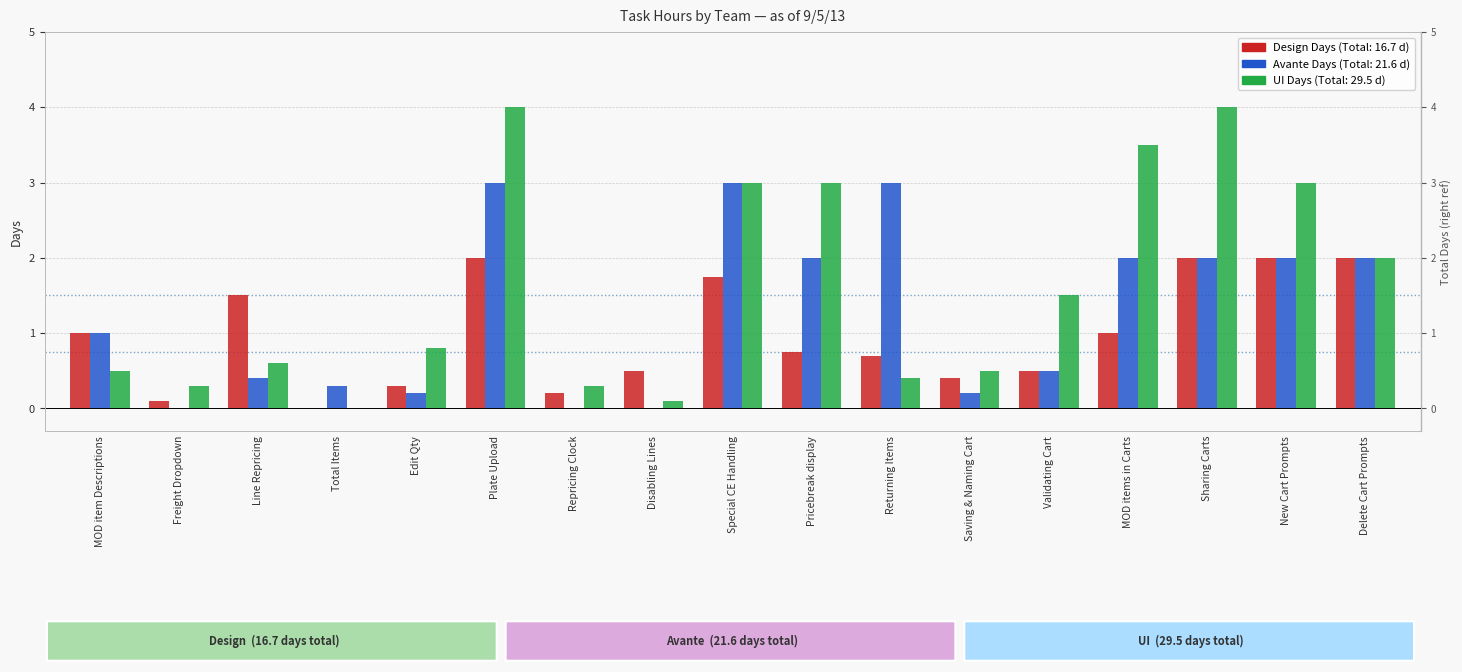

How many data points does each series have?

17